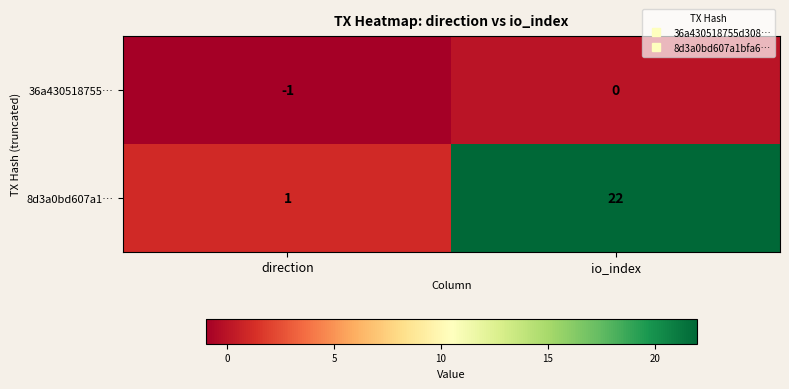

Reading left to right, list all the values displayed in this chart.

36a430518755…: -1	0
8d3a0bd607a1…: 1	22